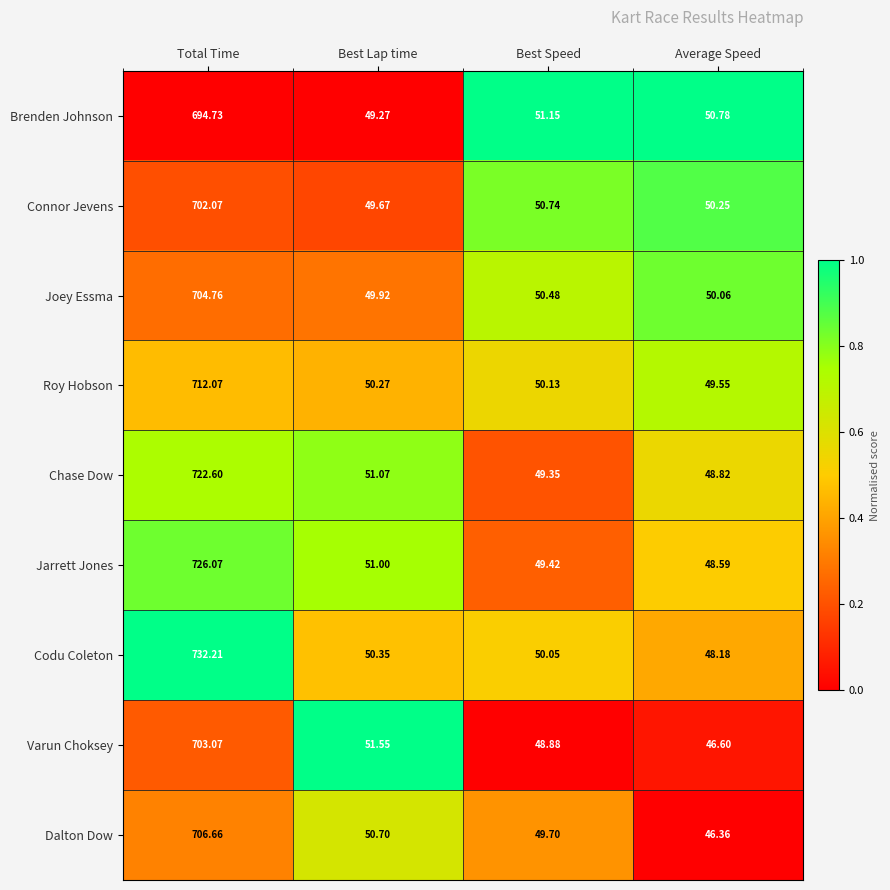

What is the spread (max minus min) of values at Best Lap time?

2.3